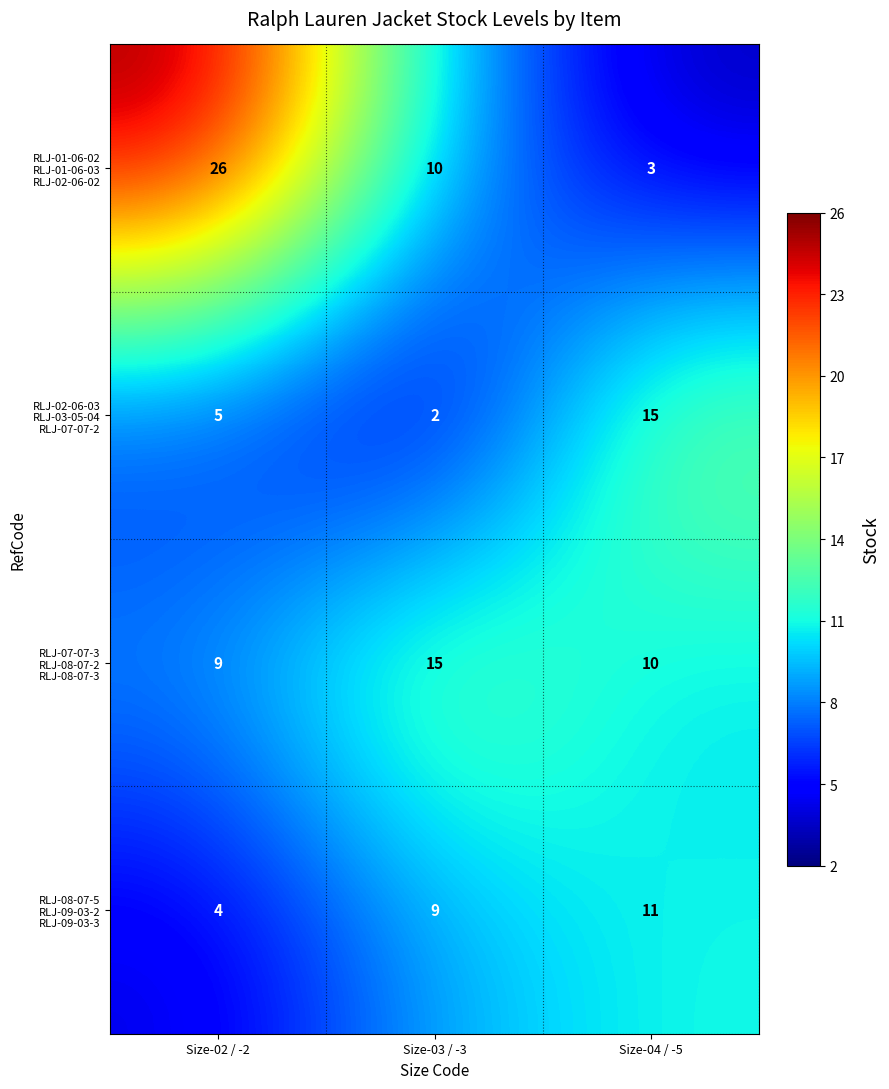

At which category is the sum across all series the highest?

Size-02 / -2